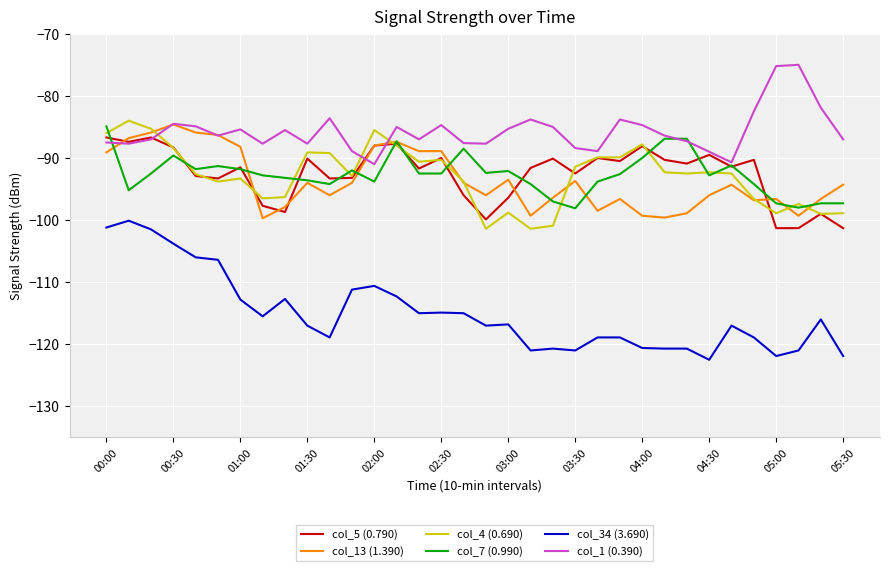

True or false: col_4 (0.690) and col_1 (0.390) cross at least once.

True